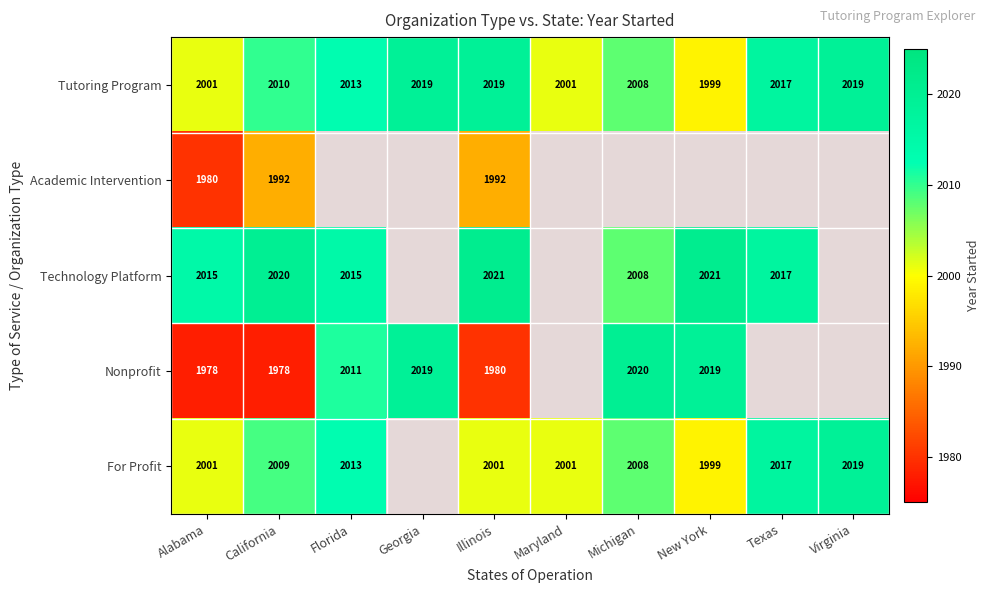

The For Profit series shows 2927 at Virginia. True or false?

False